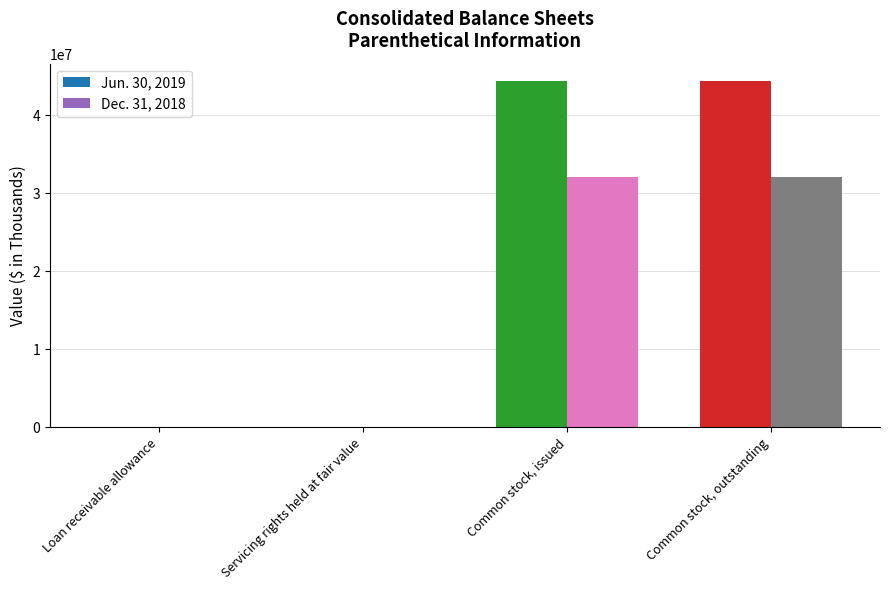

What is the average value of the Dec. 31, 2018 series?

16081488